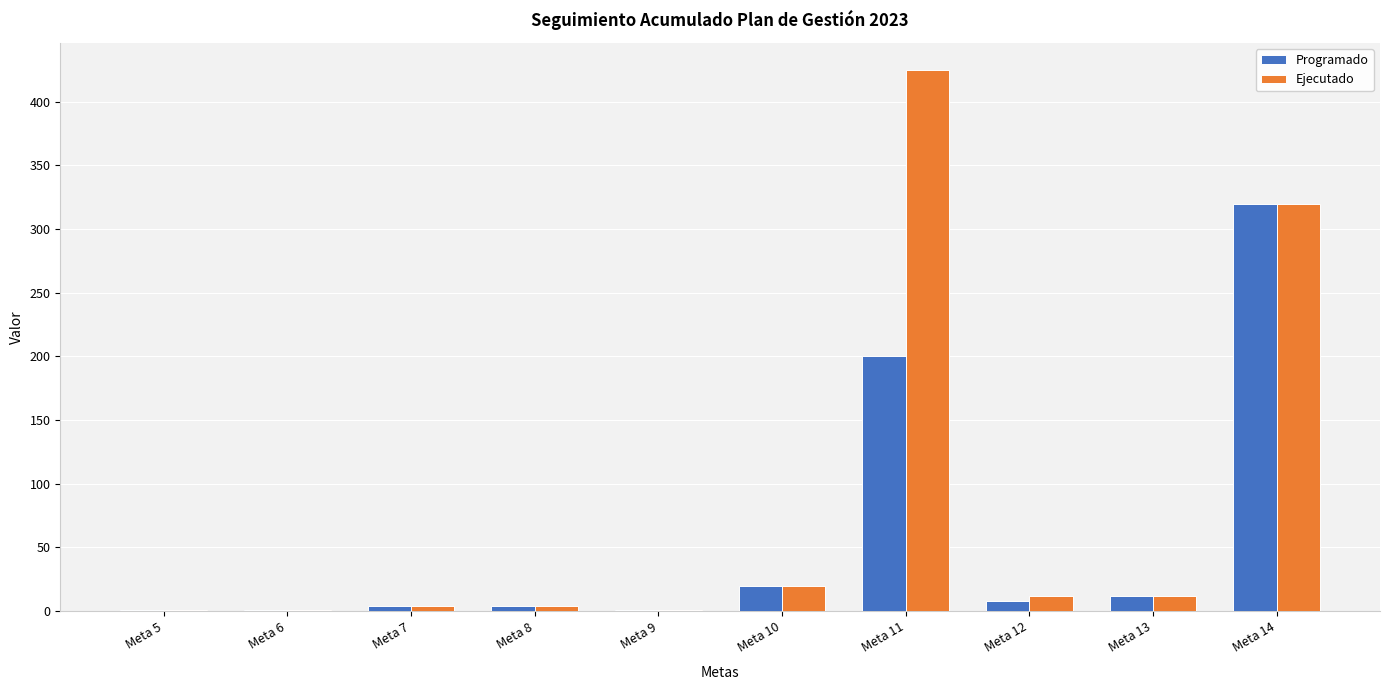

Is it true that Ejecutado equals 12.0 at Meta 12?

True